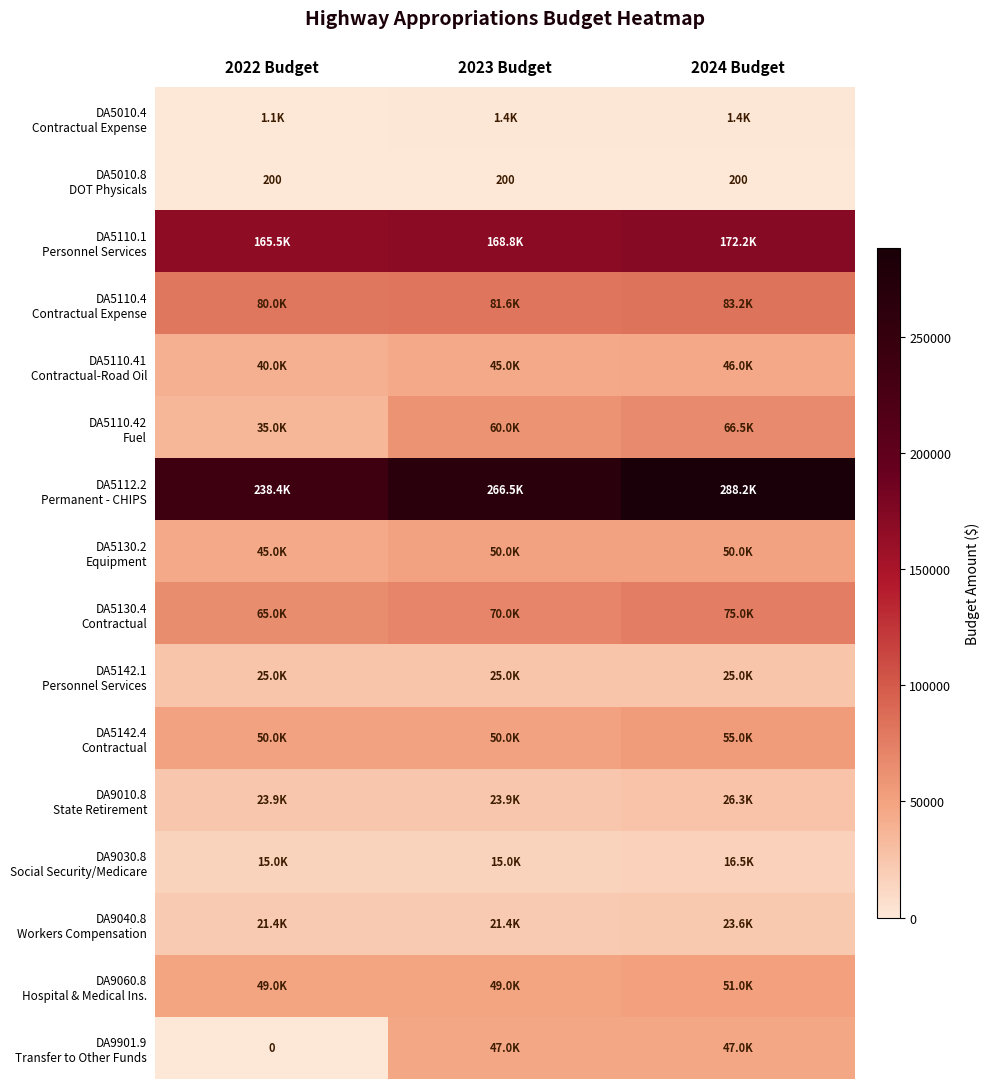

The value of DA5110.41 Contractual-Road Oil at 2022 Budget is 40000.0. True or false?

True